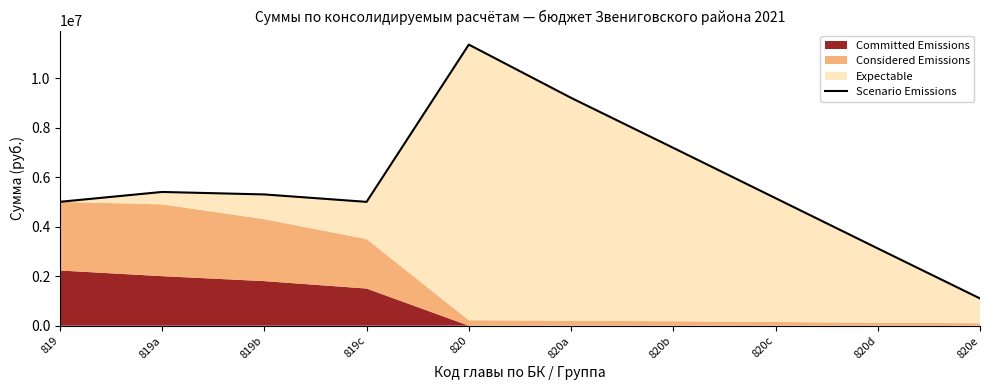

Which has a higher value, 820b or 819?

820b